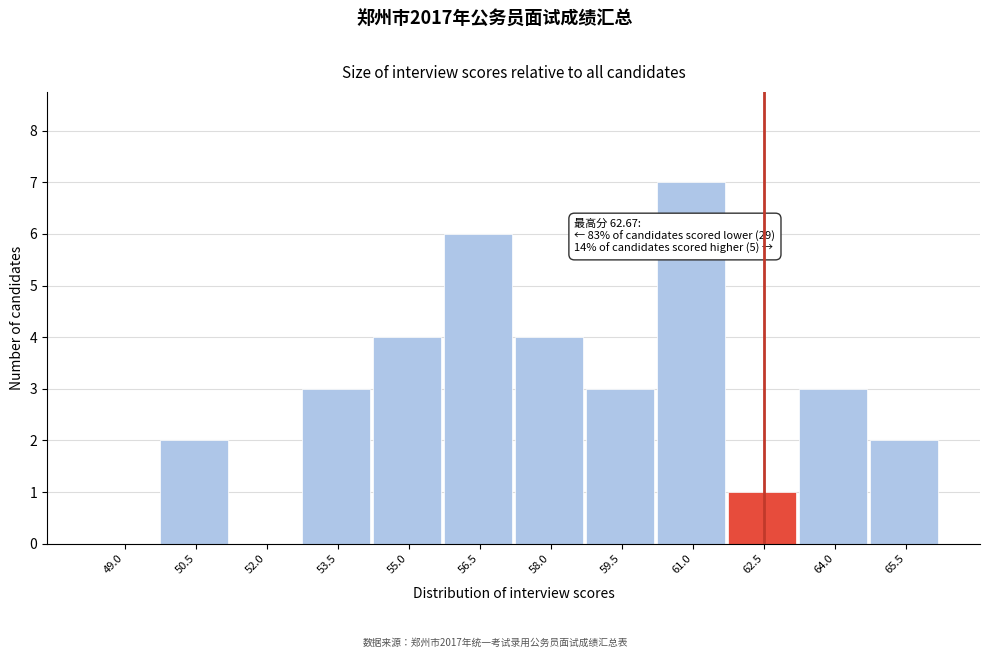

Reading left to right, transcribe all the data shown in this chart.

49.0=0	50.5=2	52.0=0	53.5=3	55.0=4	56.5=6	58.0=4	59.5=3	61.0=7	62.5=1	64.0=3	65.5=2